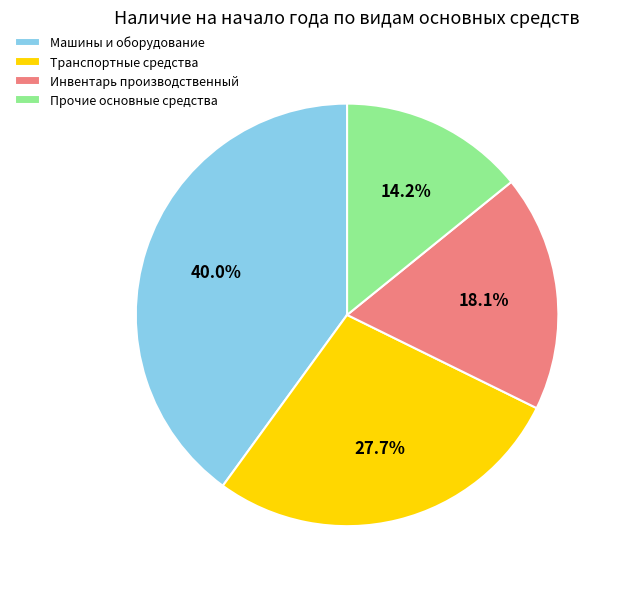

What is the smallest slice in the pie chart?

Прочие основные средства